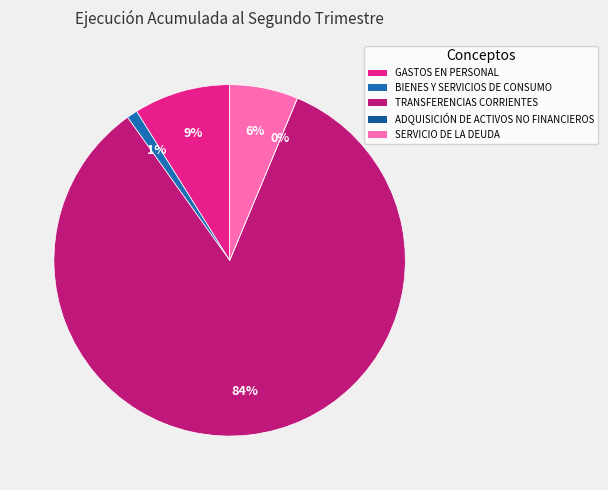

Which category has the smallest portion of the pie?

ADQUISICIÓN DE ACTIVOS NO FINANCIEROS